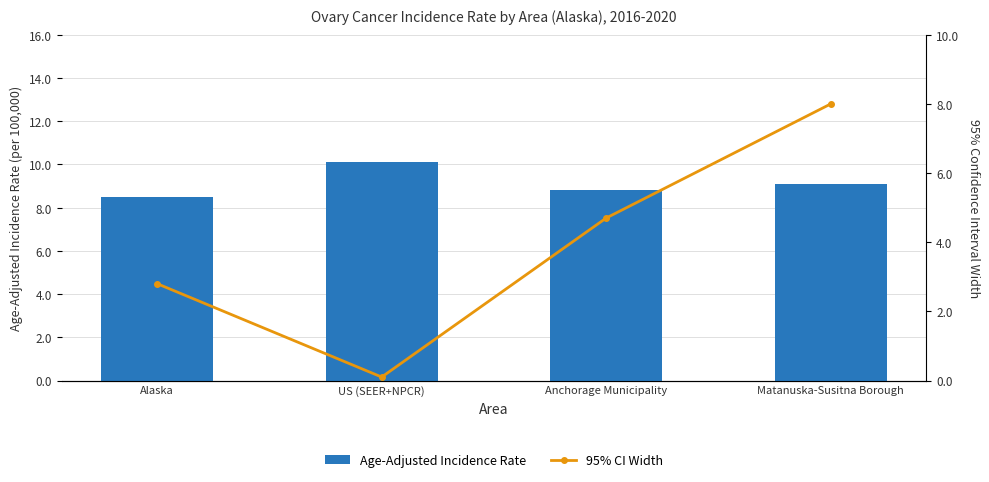

Reading left to right, list all the values displayed in this chart.

Age-Adjusted Incidence Rate: 8.5	10.1	8.8	9.1
95% CI Width: 2.8	0.1	4.7	8.0